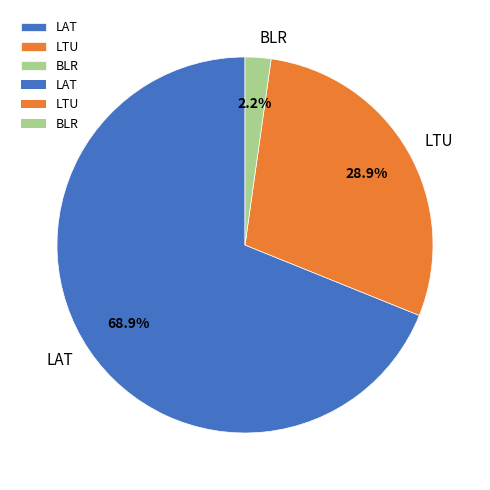

Which category accounts for the majority?

LAT